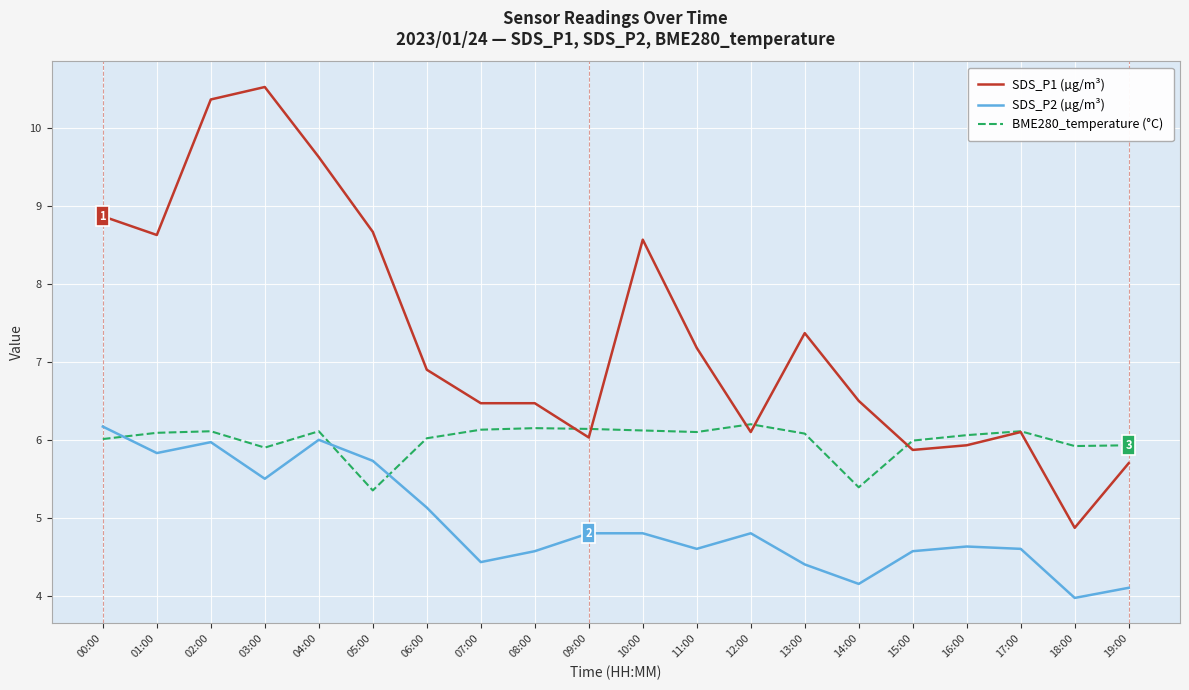

What is the difference between the highest and lowest values at 00:00?

2.9